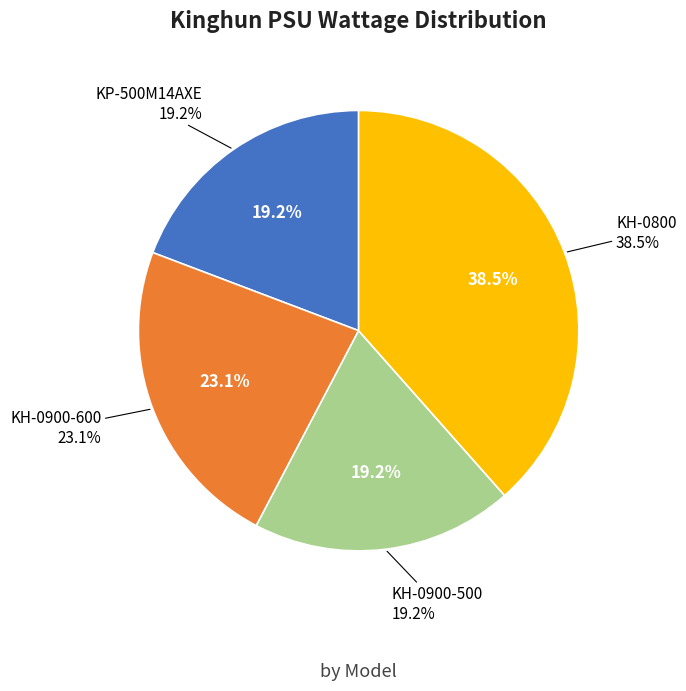

Rank the categories by value from highest to lowest.

KH-0800, KH-0900-600, KP-500M14AXE, KH-0900-500